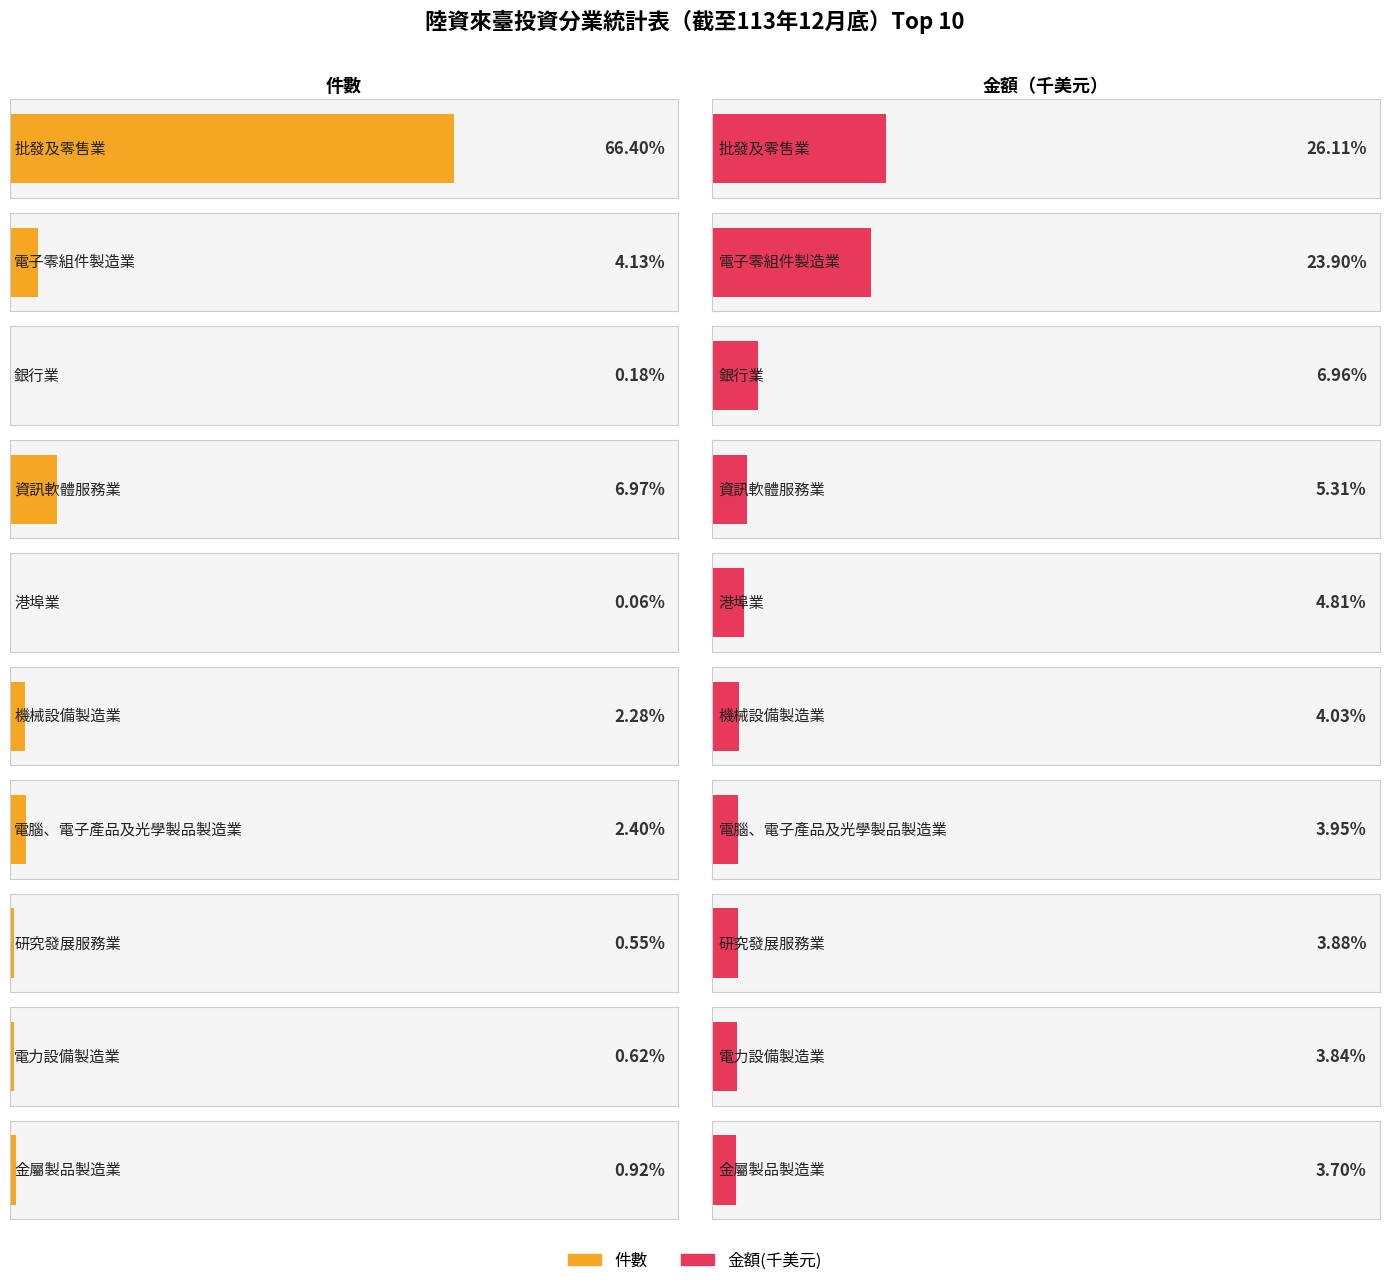

Reading left to right, transcribe all the data shown in this chart.

件數: 1077.0	67.0	3.0	113.0	1.0	37.0	39.0	9.0	10.0	15.0
金額(千美元): 755493.3	691608.1	201440.7	153541.2	139108.0	116528.4	114347.8	112135.0	111155.3	107054.0